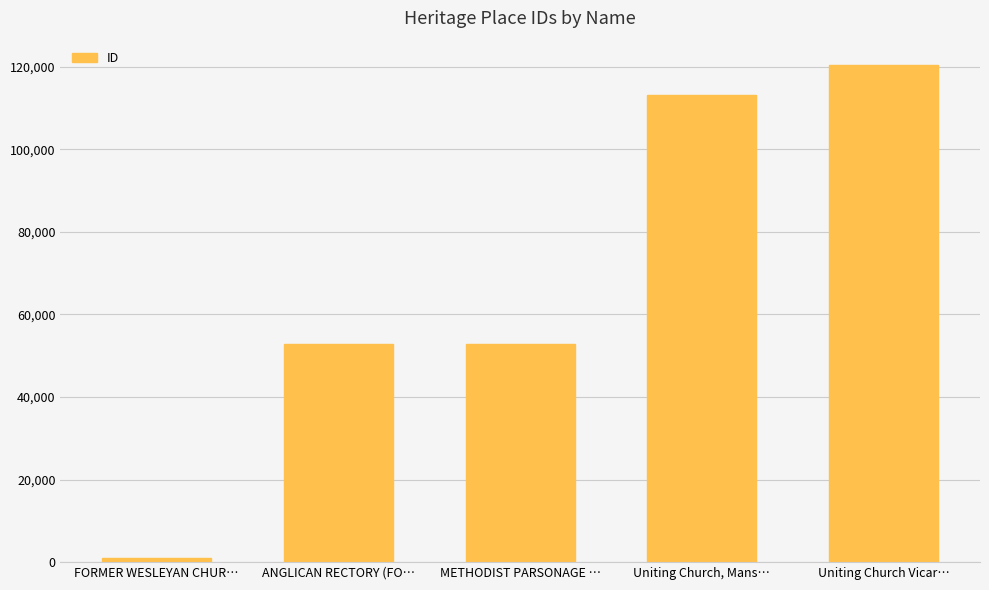

What is the difference between the second highest and minimum values?

112226